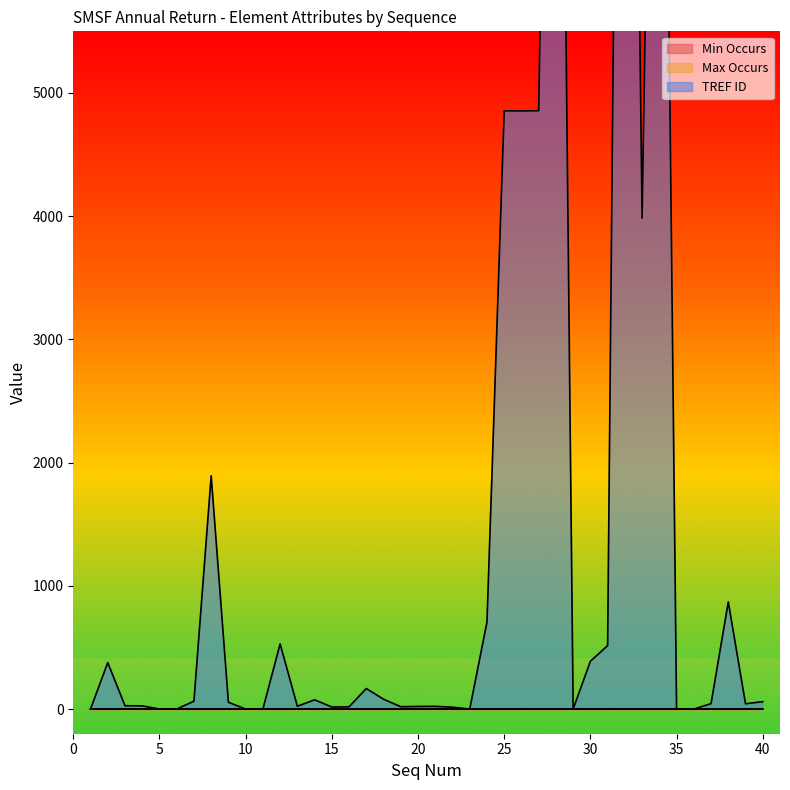

What is the difference between the maximum and minimum values in the TREF ID series?

15364